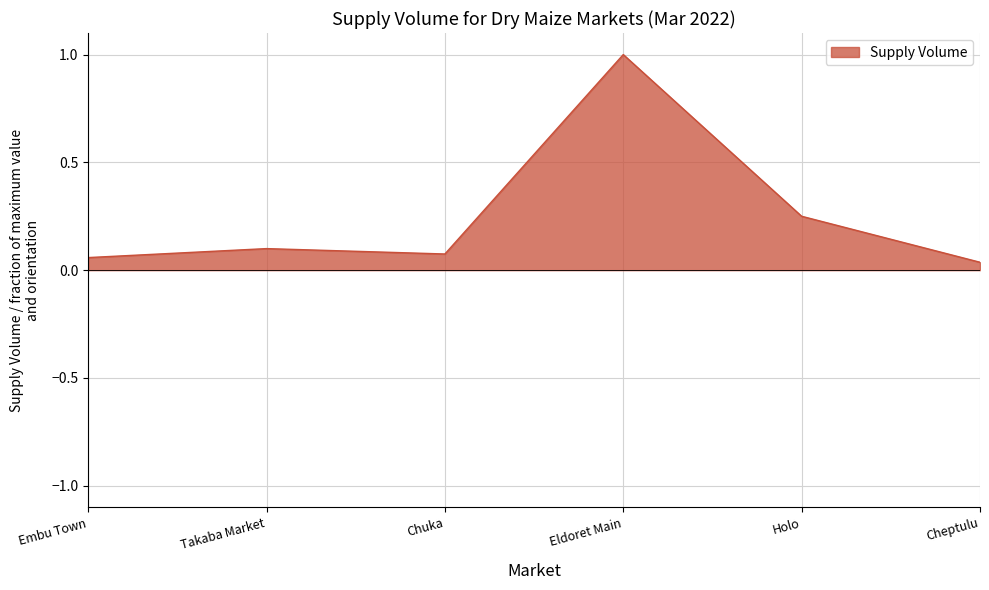

How many lines are shown in the chart?

1